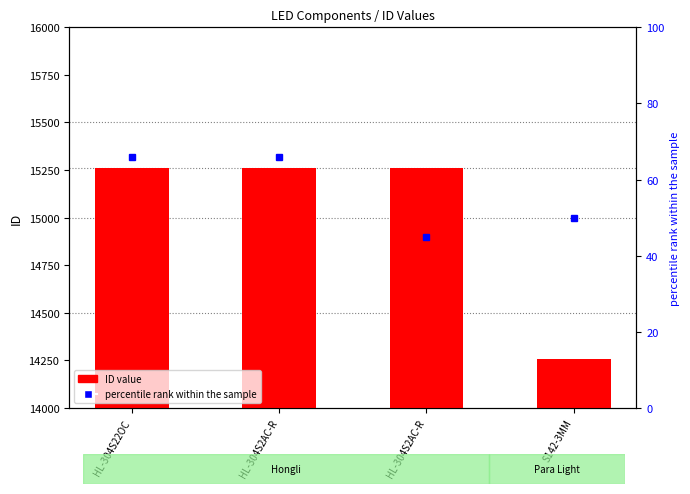

What is the change in value from HL-304S2AC-R to S142-3MM?

-1003